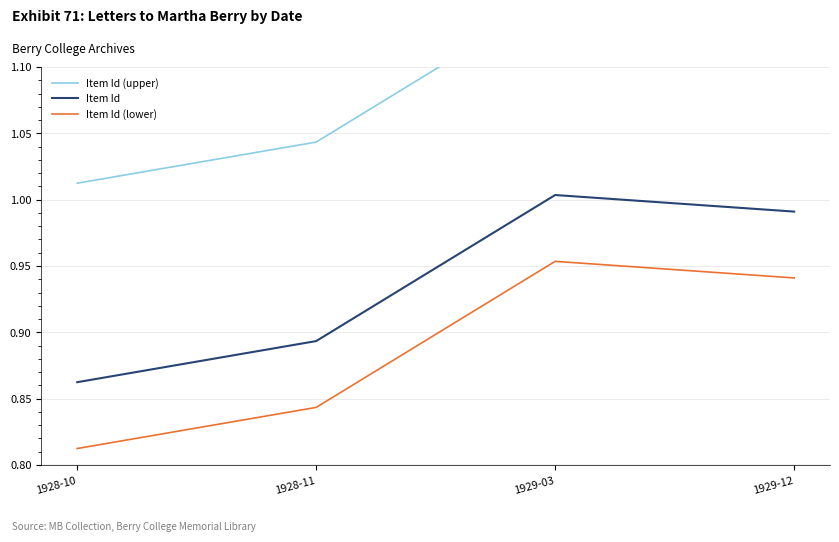

Rank the series by their average value, from lowest to highest.

Item Id (lower), Item Id, Item Id (upper)